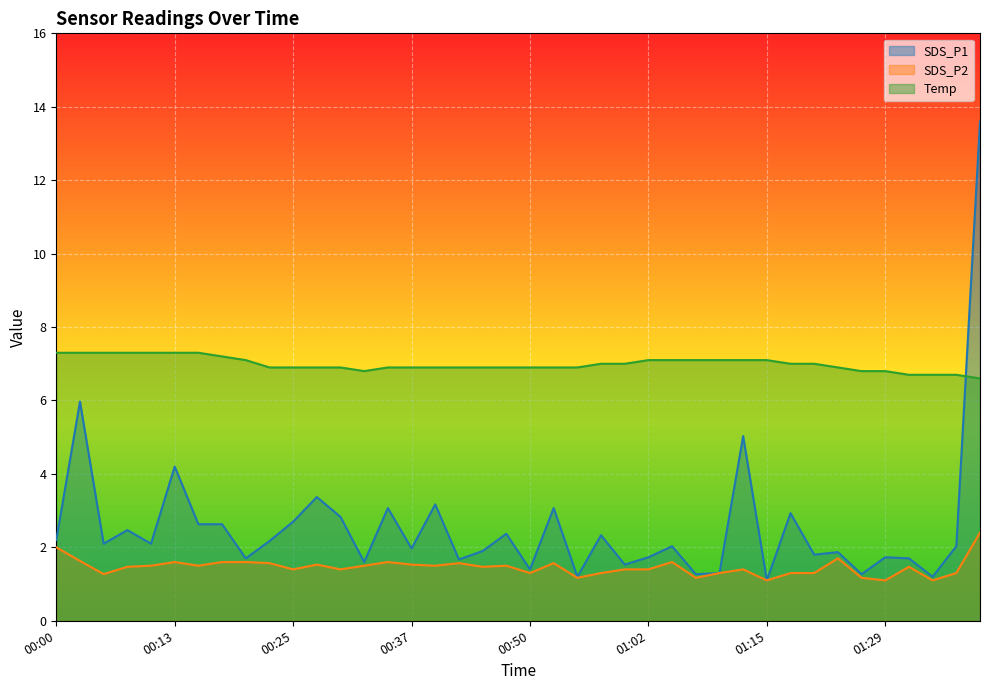

What is the greatest value displayed?

13.6